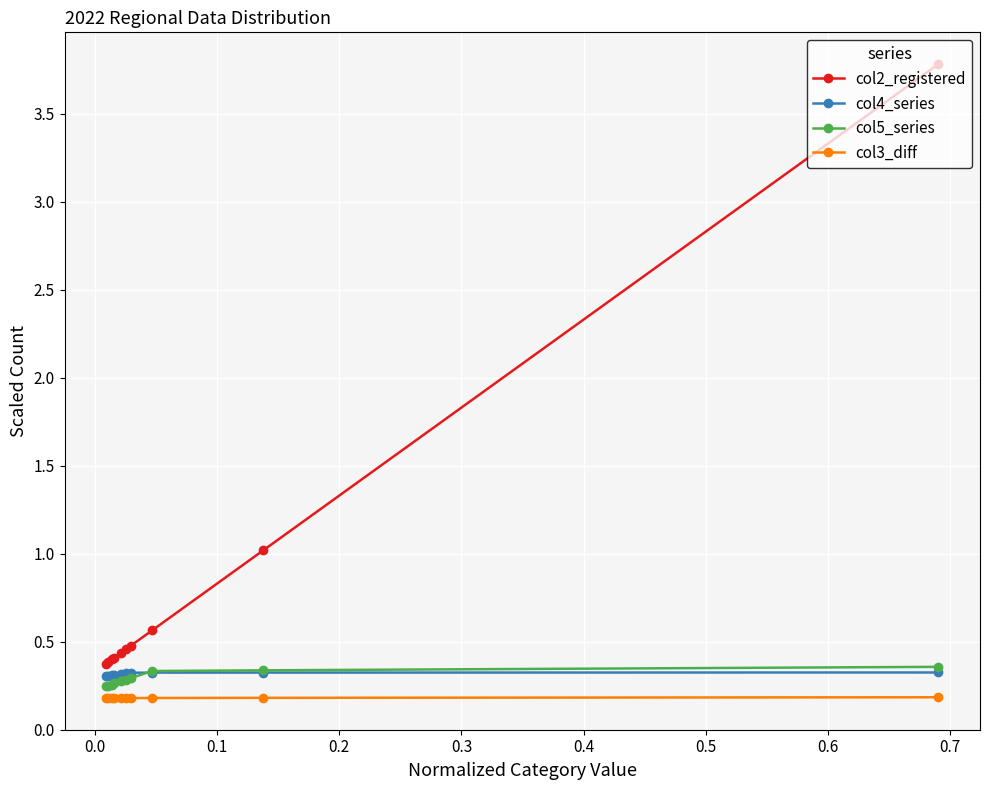

Which series has the widest spread of values?

col2_registered